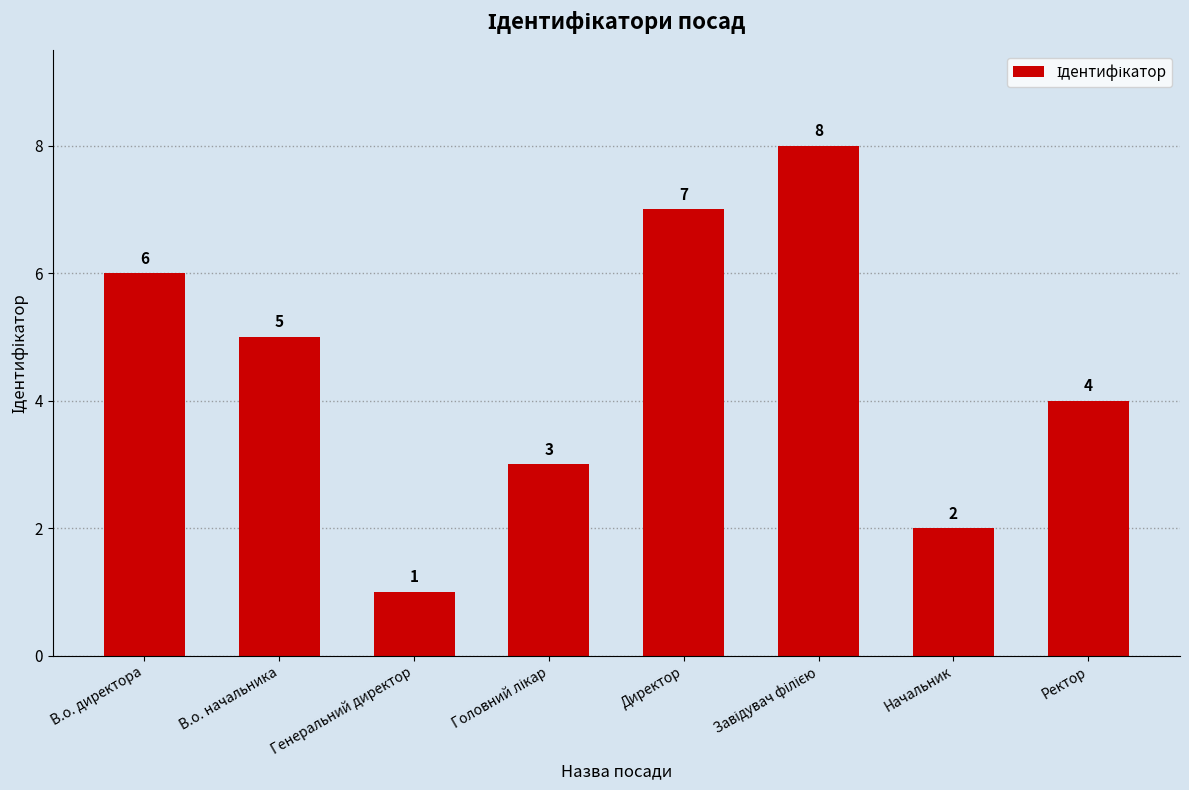

Is it true that the value at В.о. директора is 3?

False